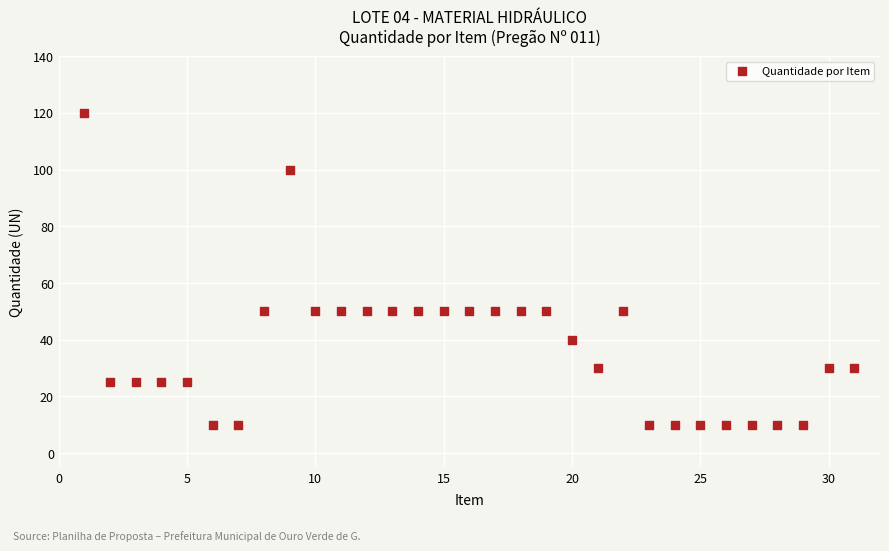

What is the range of Y values (max minus min)?

110